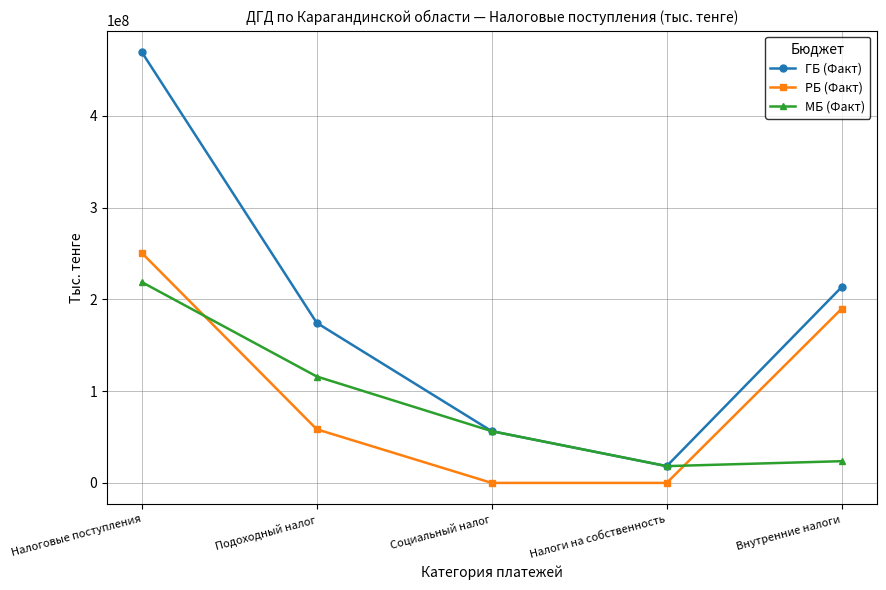

Rank the series by their maximum value, from lowest to highest.

МБ (Факт), РБ (Факт), ГБ (Факт)